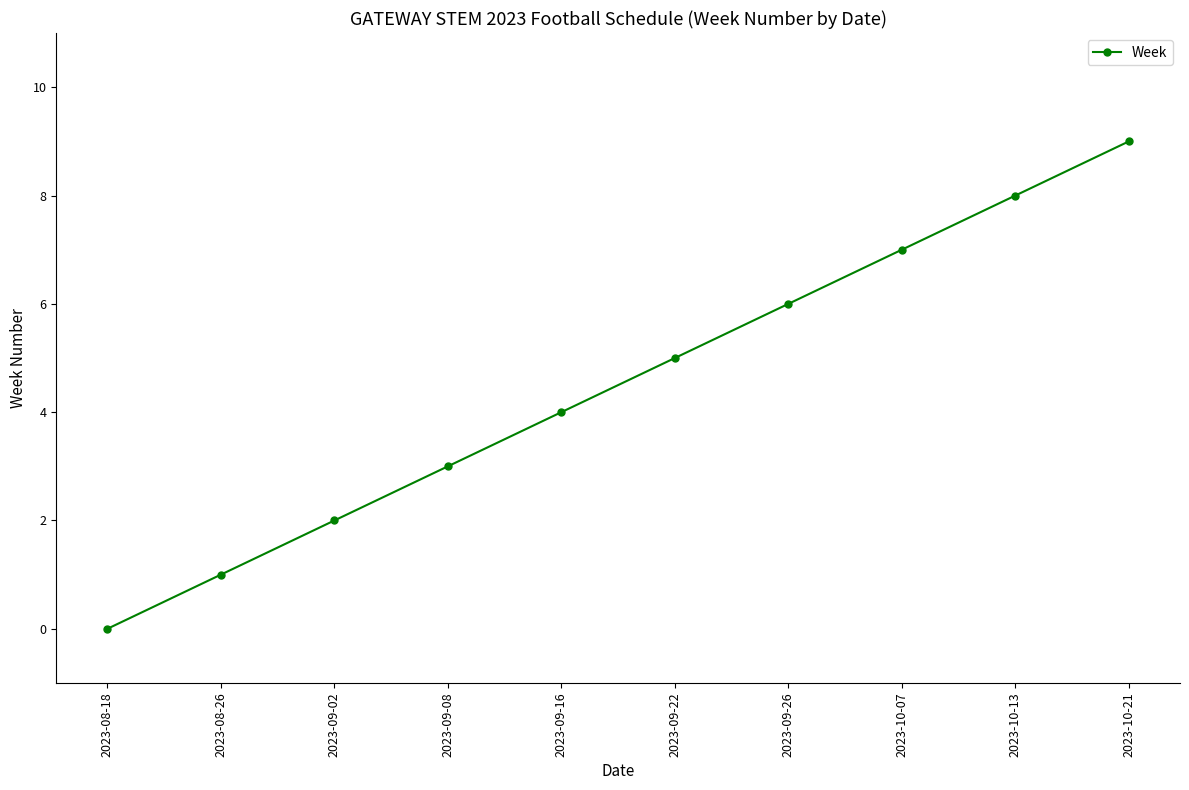

How many lines are shown in the chart?

1